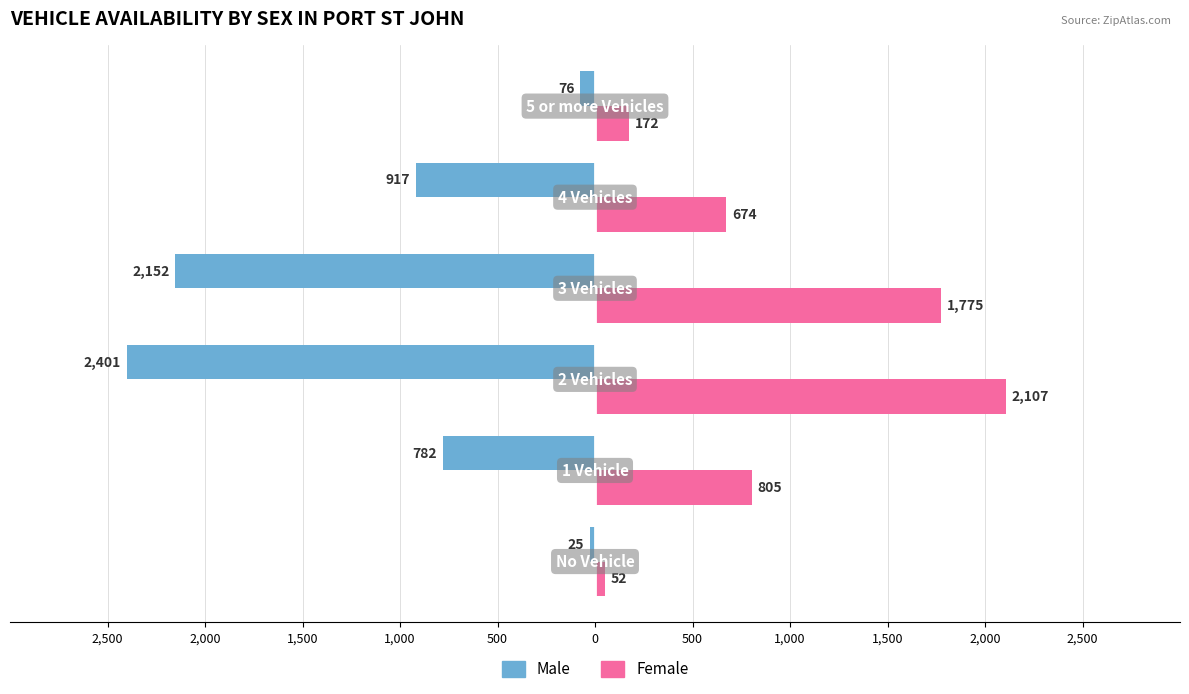

What are all the series names shown in the legend?

Male, Female